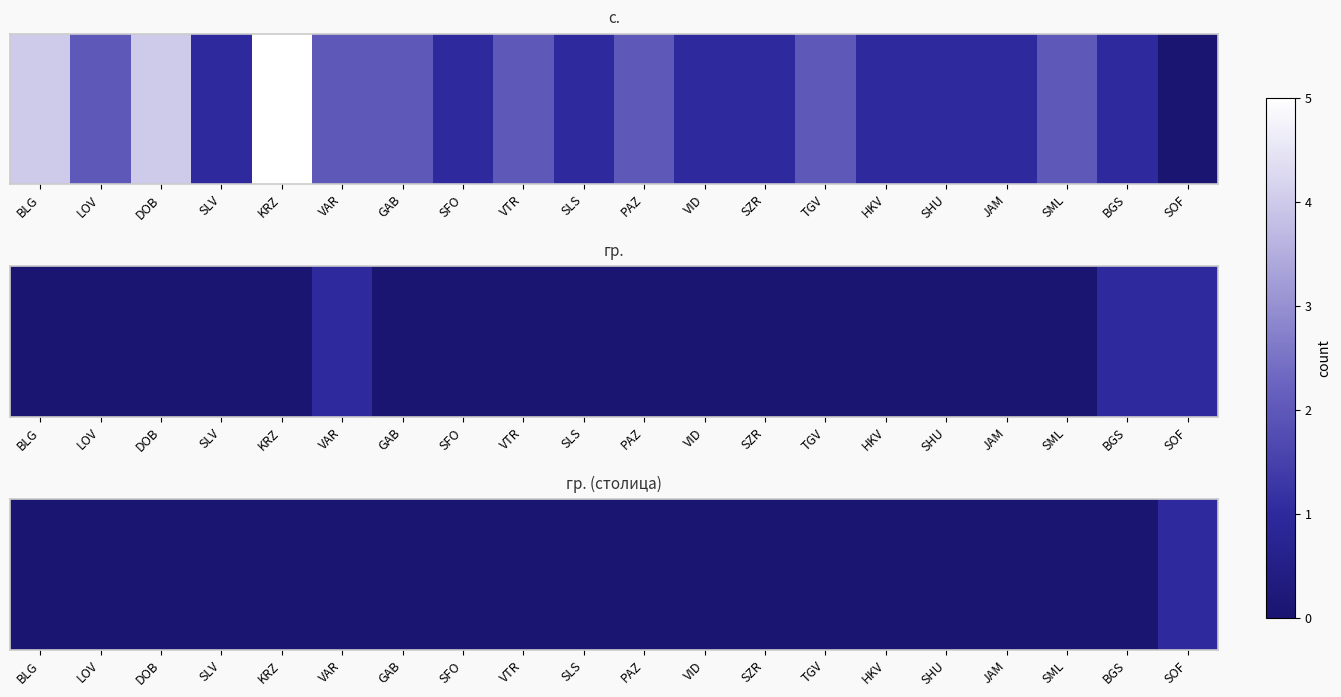

Between BGS and JAM, which is larger?

BGS